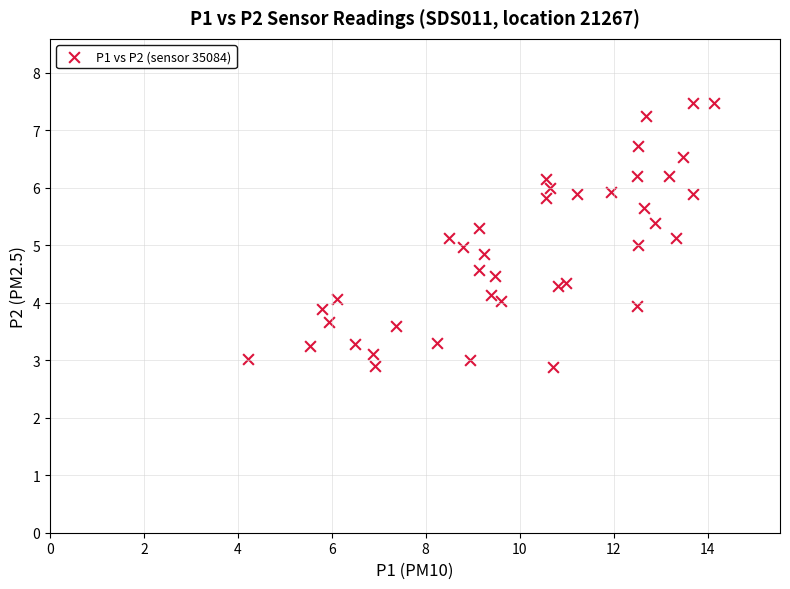

What is the range of Y values (max minus min)?

4.6